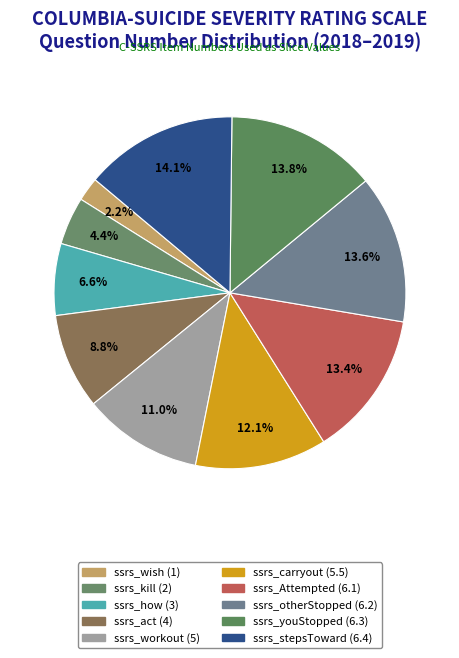

What is the largest slice in the pie chart?

ssrs_stepsToward